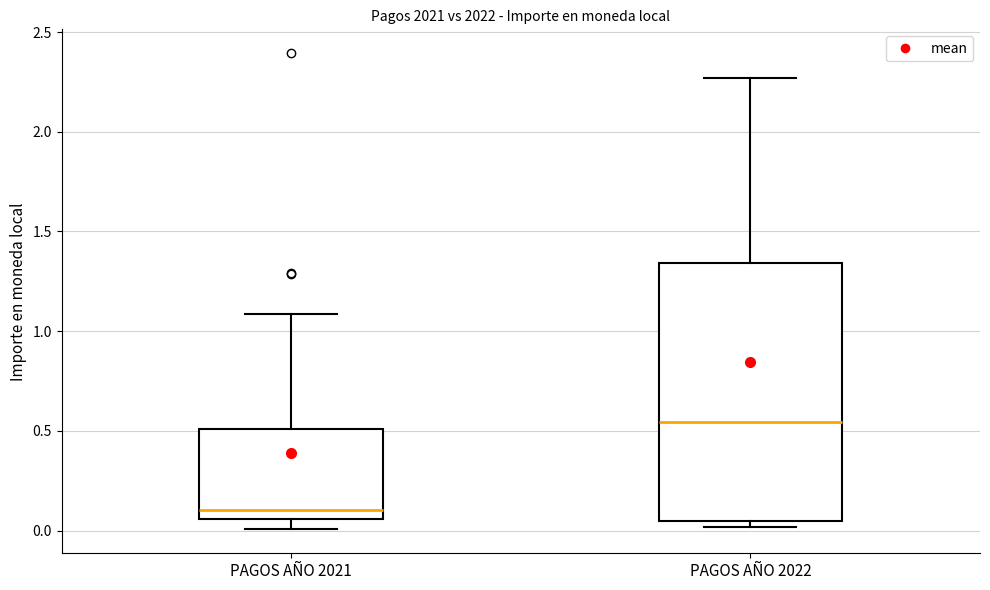

Reading left to right, read every box against the y-axis: the position of its median line, the range the box covers, and the ends of its whiskers. The values are not printed on the chart, so give them approximately, as read against the axis.

PAGOS AÑO 2021: median 0.10, box 0.05 to 0.50, whiskers 0.00 to 1.10
PAGOS AÑO 2022: median 0.55, box 0.05 to 1.35, whiskers 0.00 to 2.25